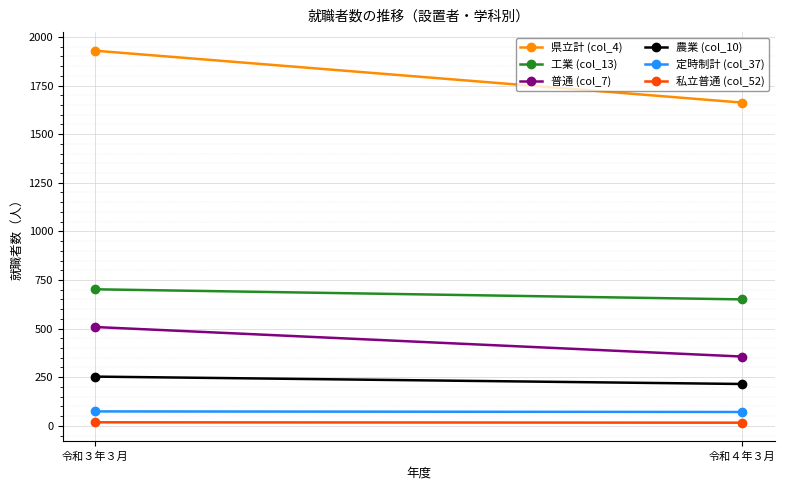

Reading left to right, list all the values displayed in this chart.

県立計 (col_4): 令和３年３月=1929	令和４年３月=1662
工業 (col_13): 令和３年３月=702	令和４年３月=650
普通 (col_7): 令和３年３月=508	令和４年３月=356
農業 (col_10): 令和３年３月=253	令和４年３月=215
定時制計 (col_37): 令和３年３月=74	令和４年３月=71
私立普通 (col_52): 令和３年３月=18	令和４年３月=16